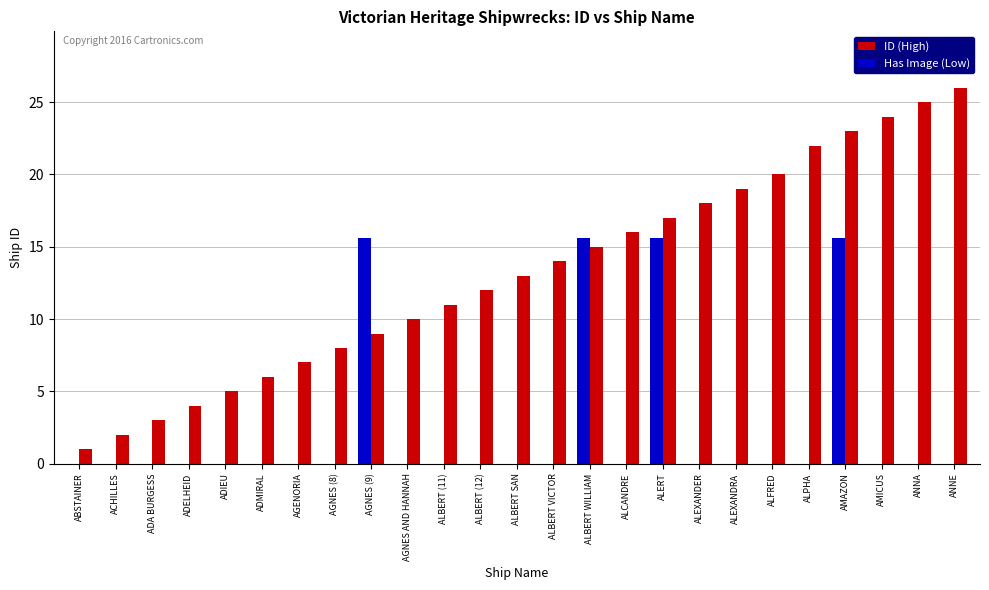

Which series has the widest spread of values?

ID (High)